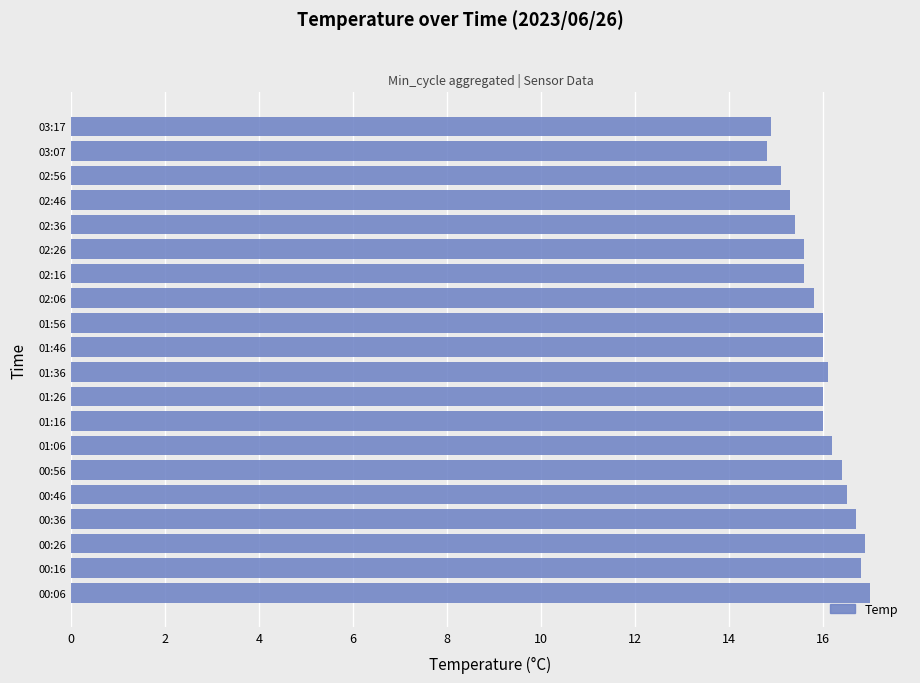

What is the change in value from 00:36 to 02:36?

-1.3